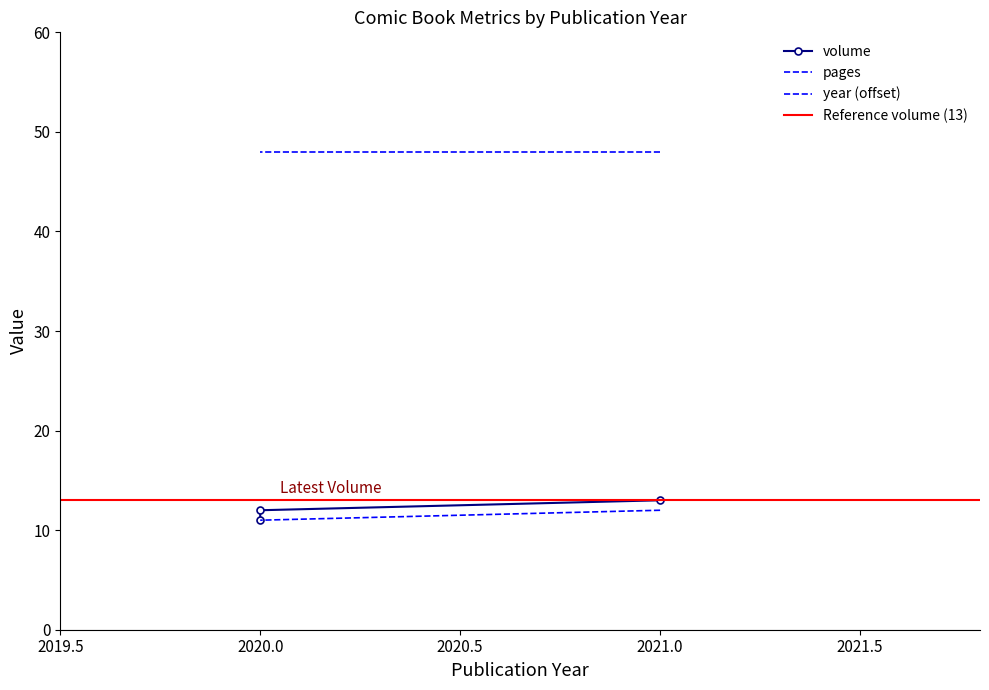

Which series has the widest spread of values?

volume